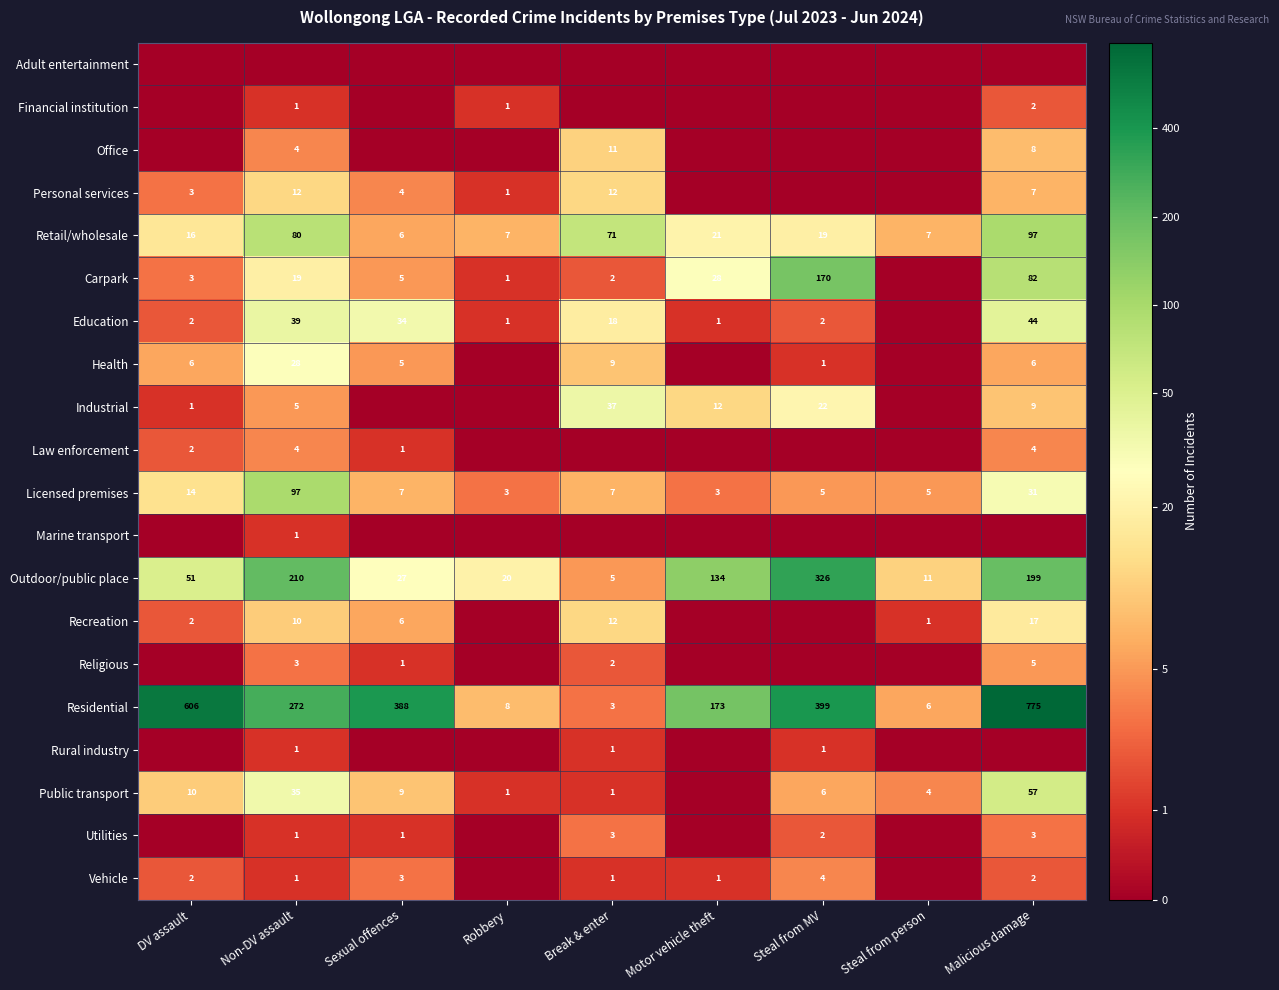

Is the value of Residential at Steal from person greater than the value of Vehicle at Non-DV assault?

Yes